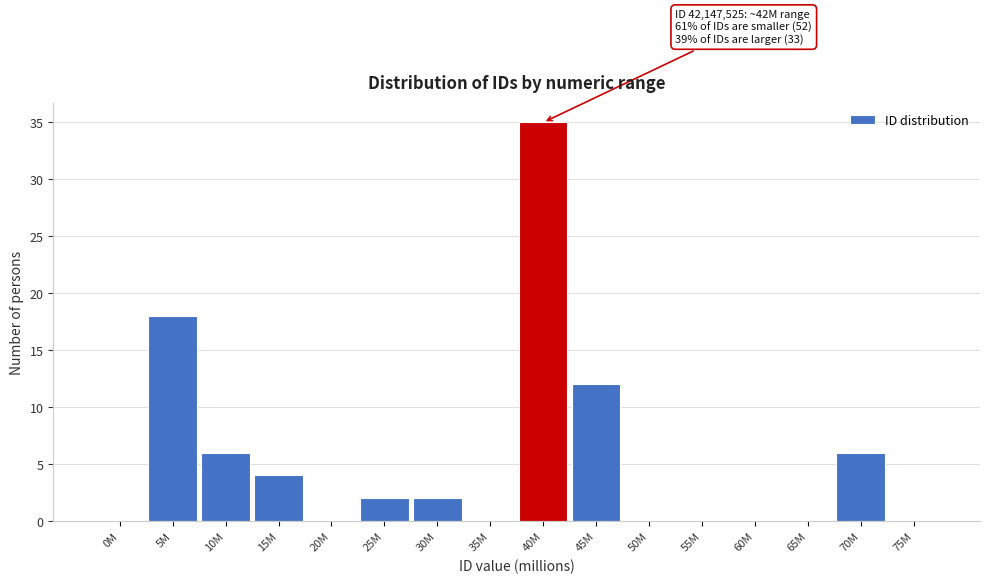

Reading left to right, transcribe all the data shown in this chart.

0M=0	5M=18	10M=6	15M=4	20M=0	25M=2	30M=2	35M=0	40M=35	45M=12	50M=0	55M=0	60M=0	65M=0	70M=6	75M=0